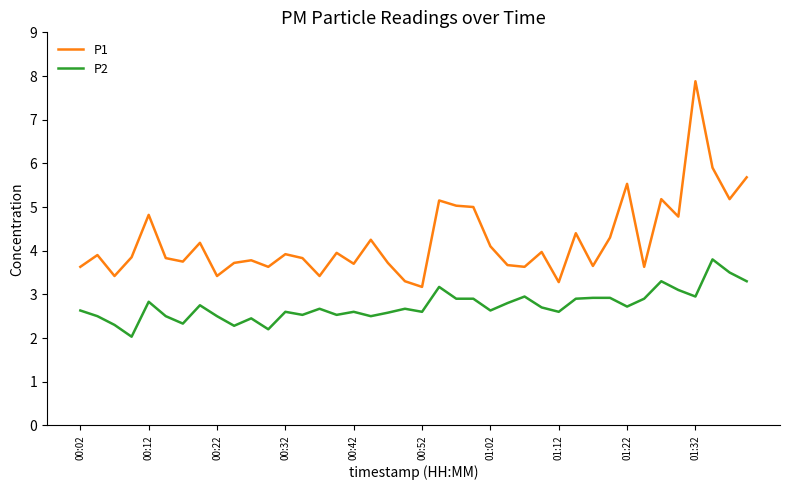

Which series has the largest total across all categories?

P1